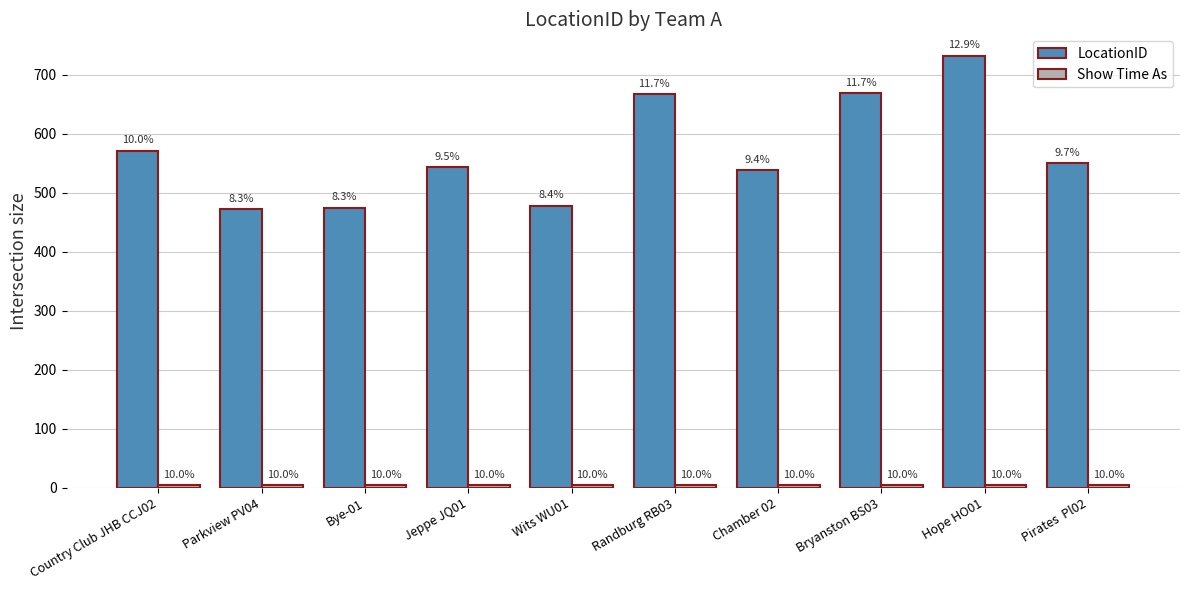

Read the Show Time As value at Bye-01.

4